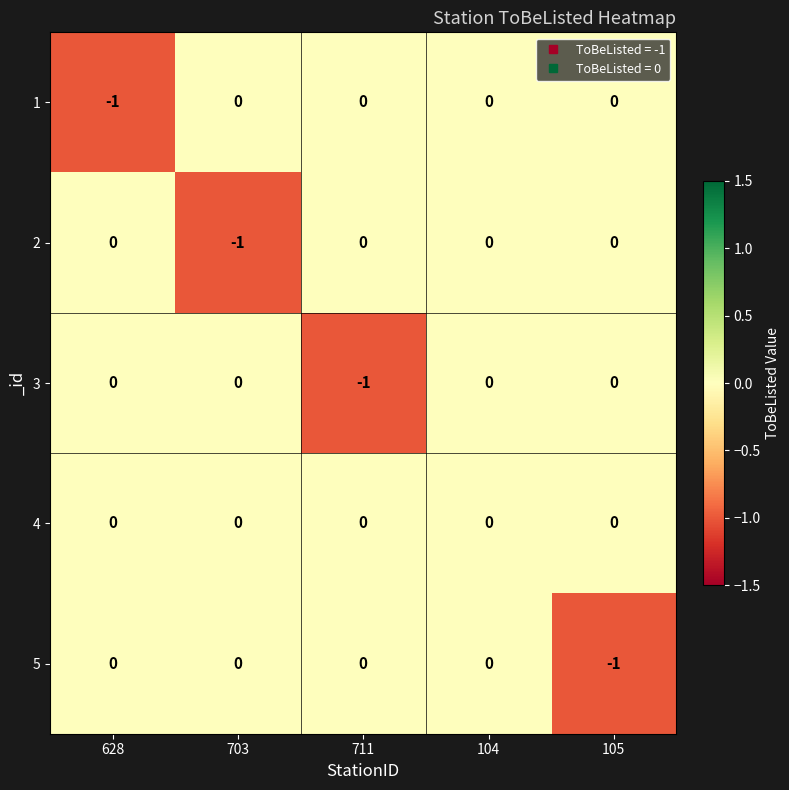

At which category is the sum across all series the highest?

104